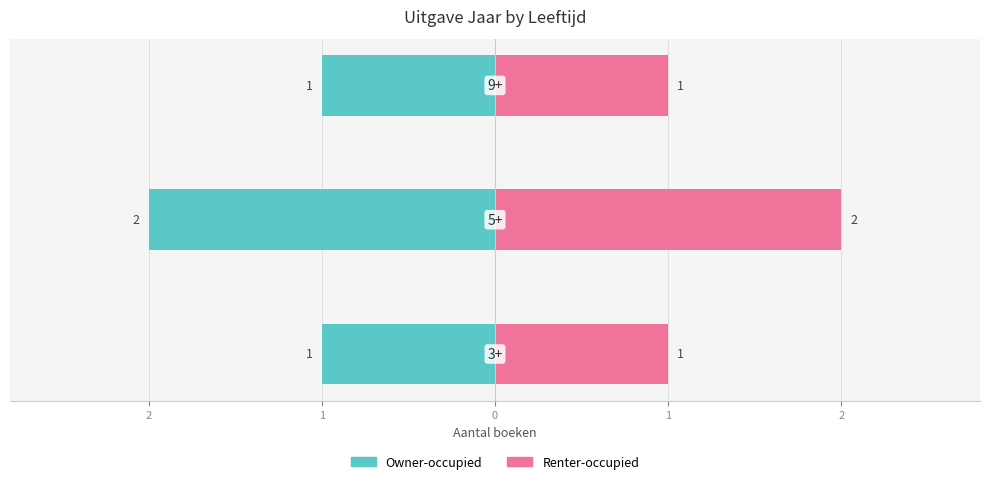

How many data points in Owner-occupied are less than -1?

1